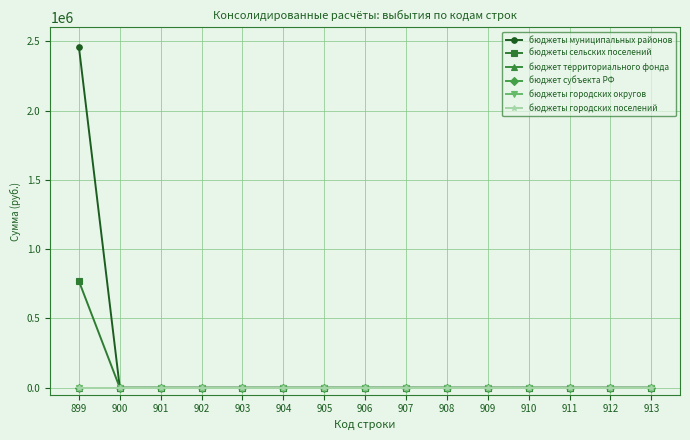

The бюджеты муниципальных районов series shows 774491.3 at 908. True or false?

False